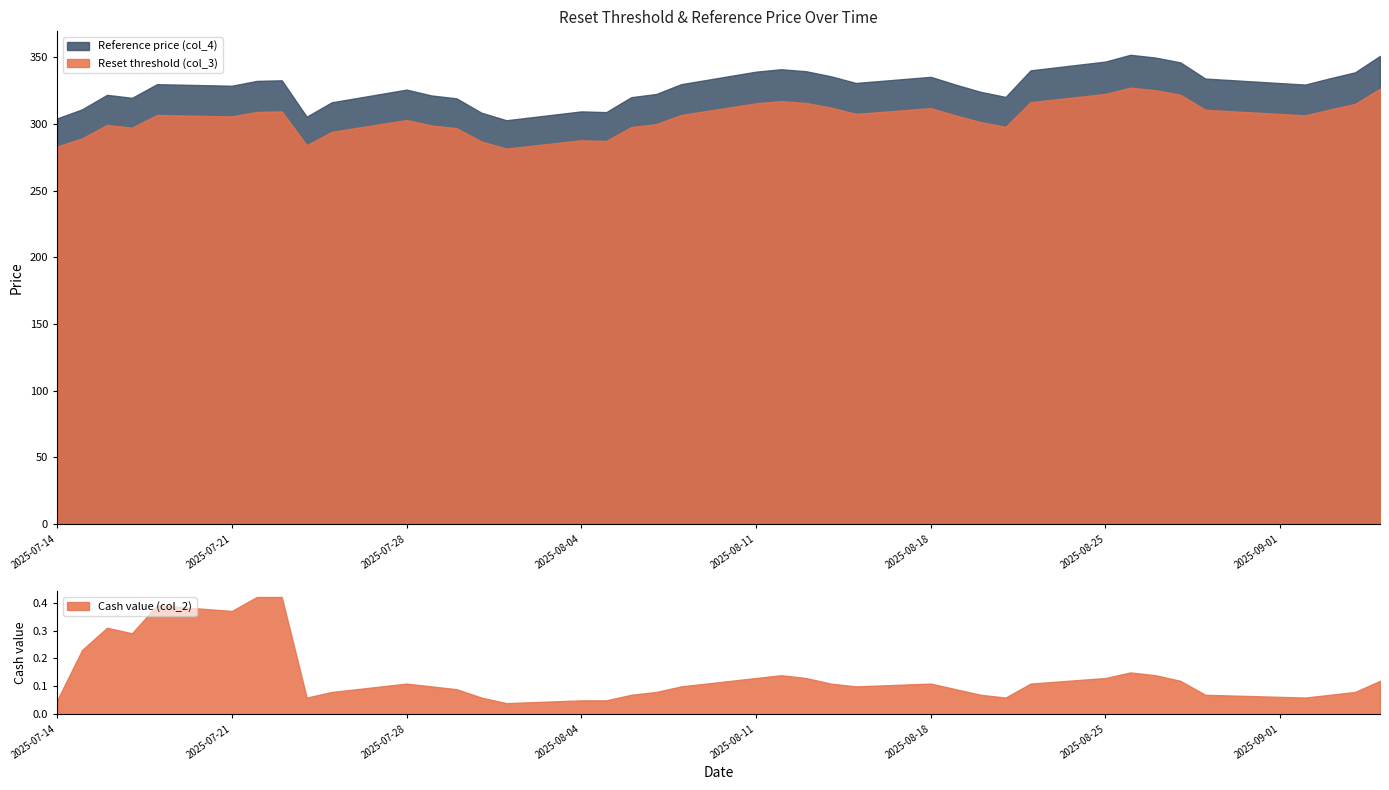

What position from the right is 2025-07-16?

37